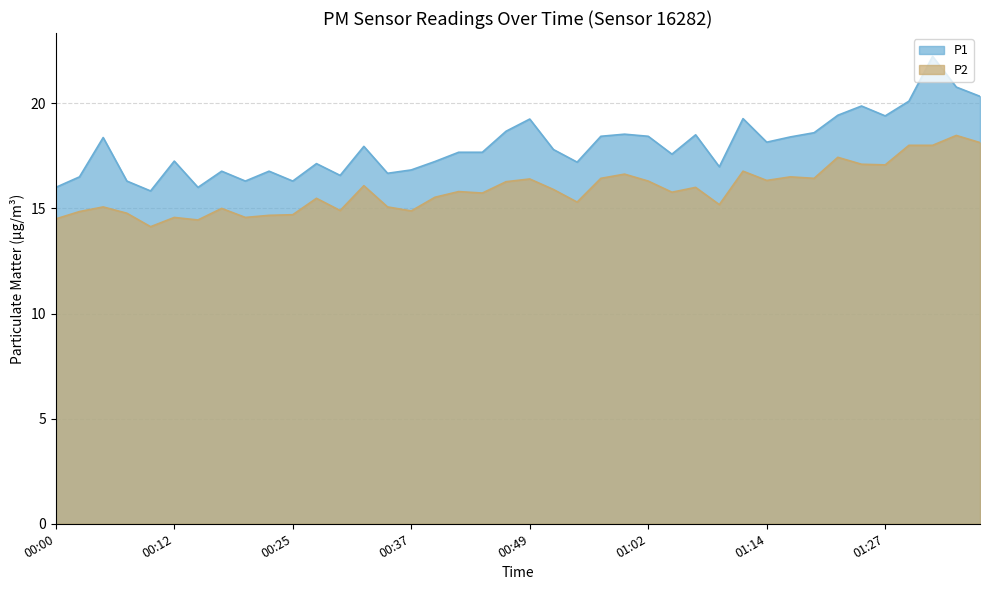

True or false: P2 has more than 2 interior local peaks.

True